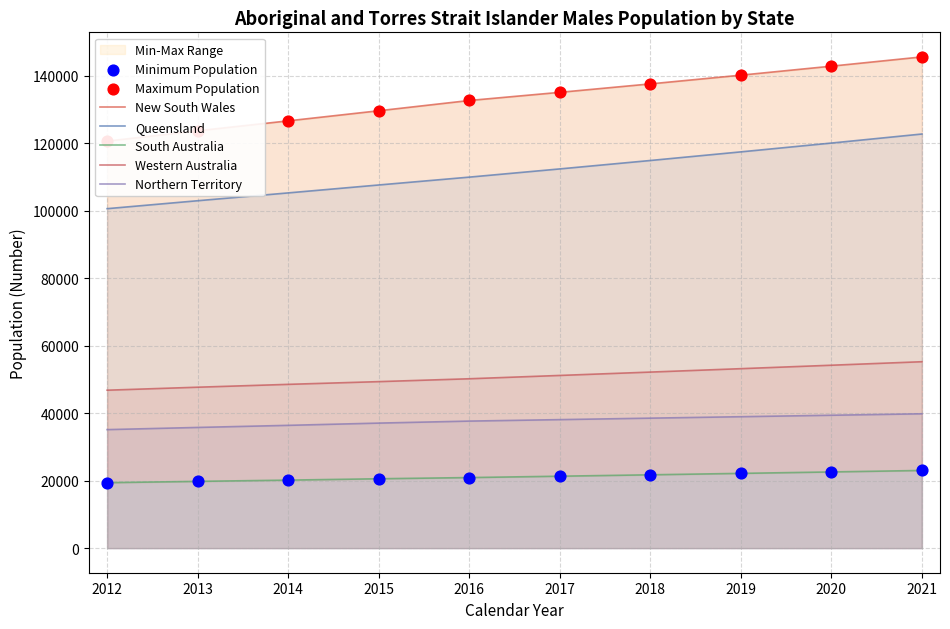

Is the value of Western Australia at 2012 greater than the value of Queensland at 2018?

No